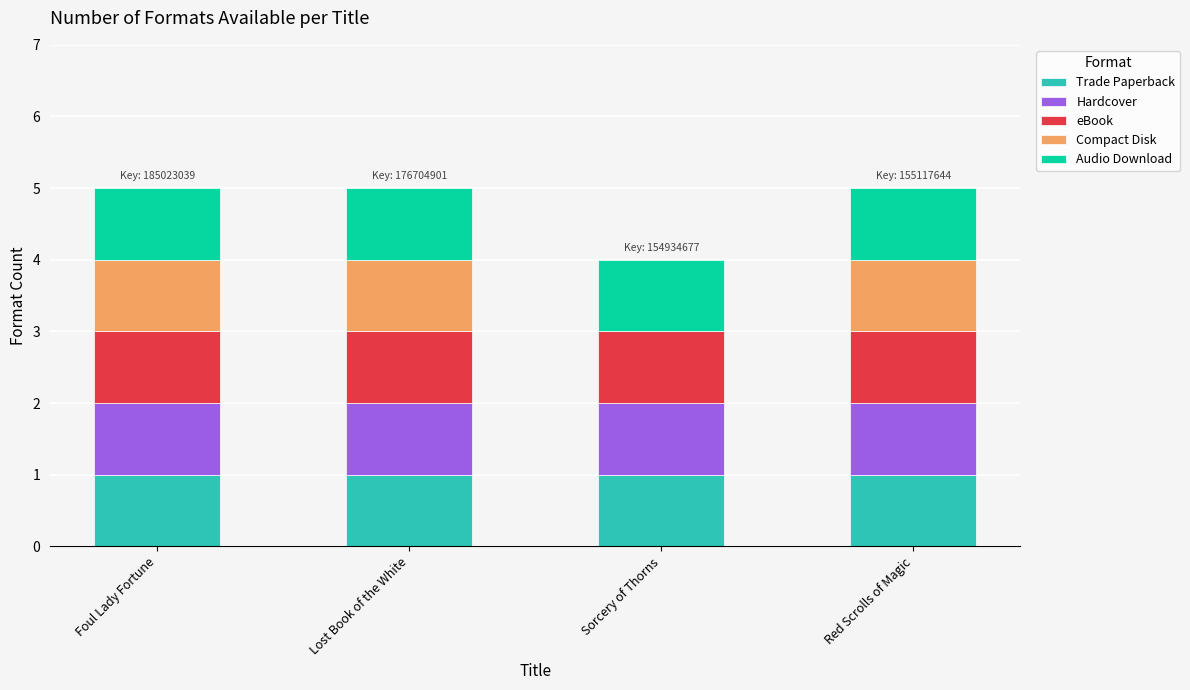

What is the total value across all series at Sorcery of Thorns?

4